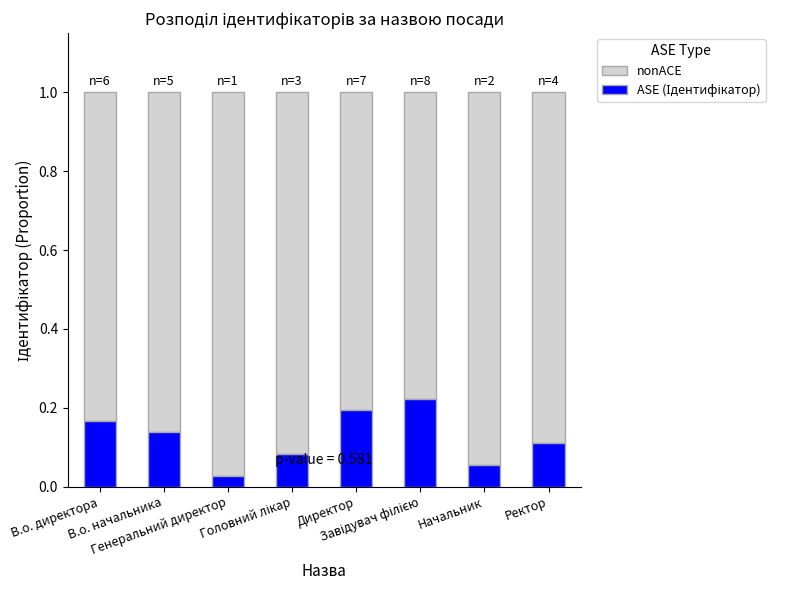

What is the total value across all series at Завідувач філією?

1.0